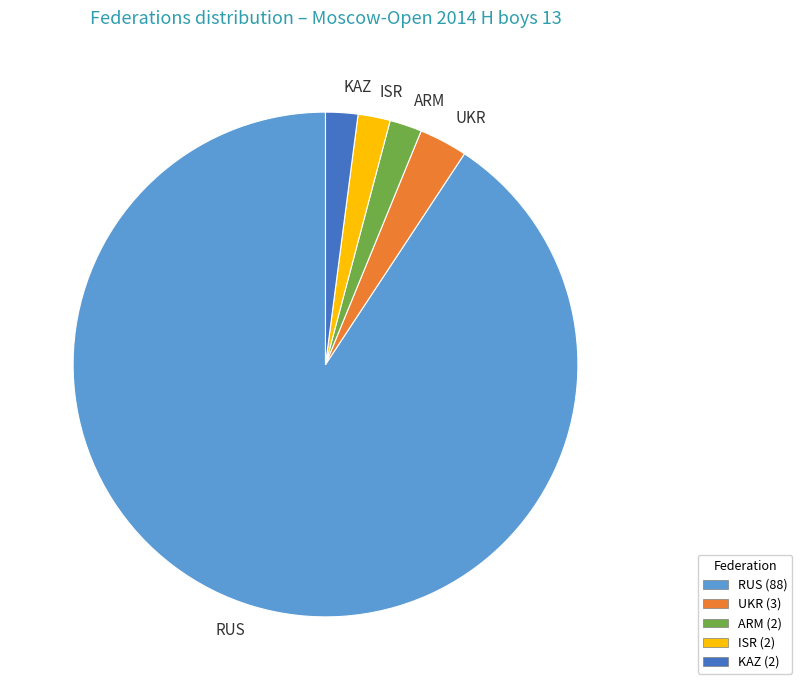

What is the ratio of the value at ARM to the value at ISR?

1.0